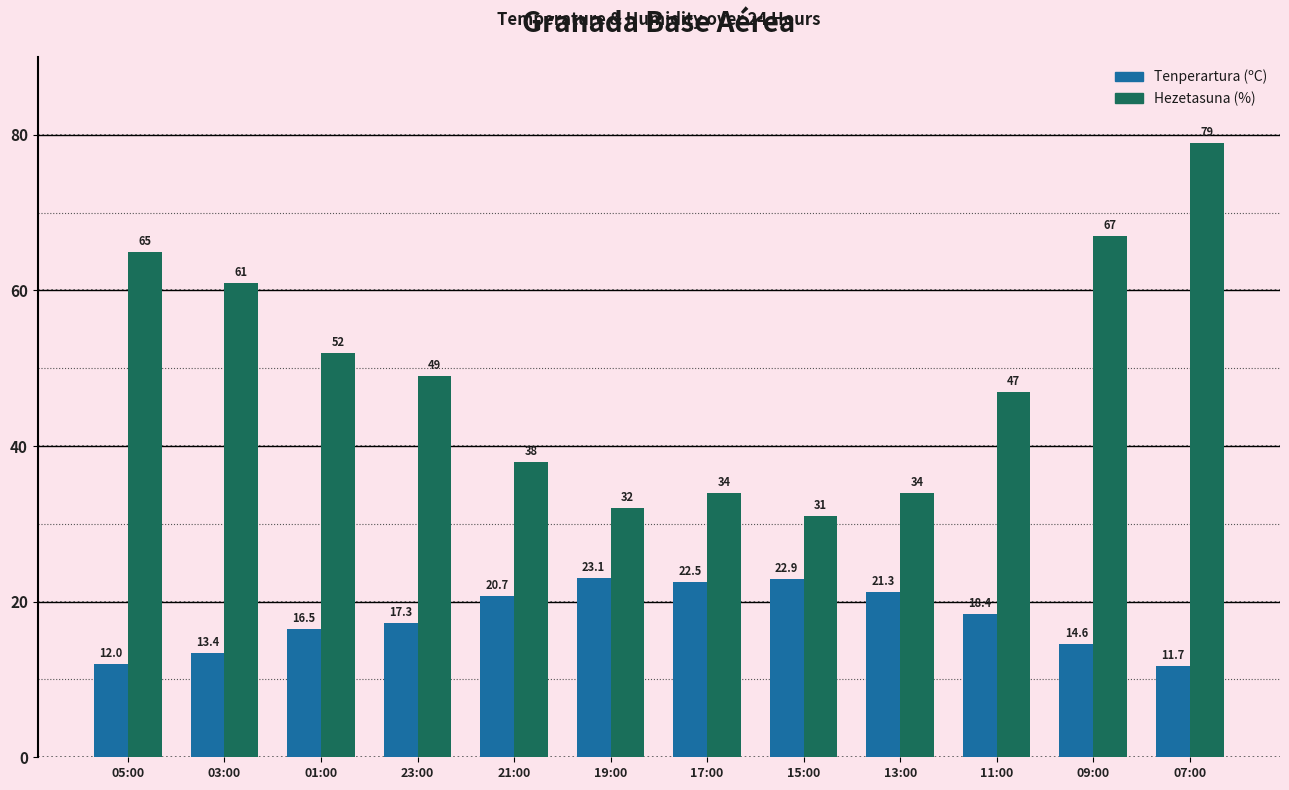

How many bars are there in each group?

2